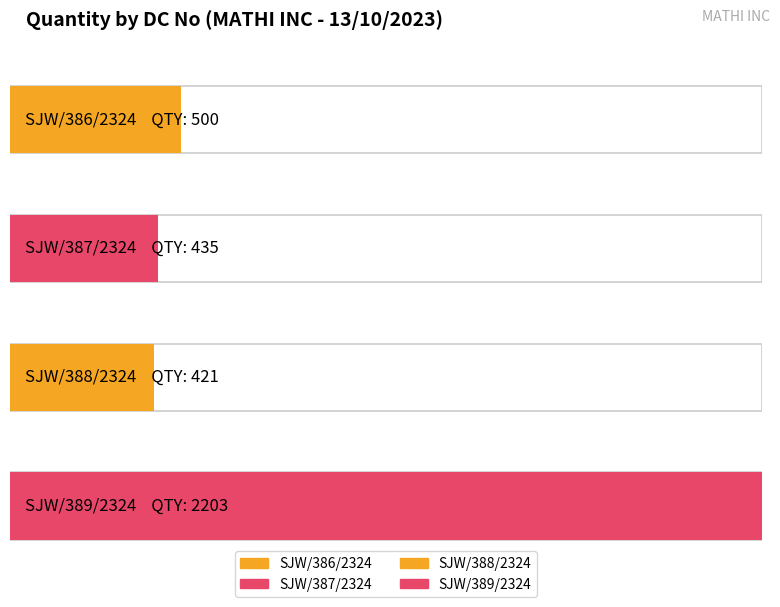

At which label is the value closest to 1312?

SJW/386/2324